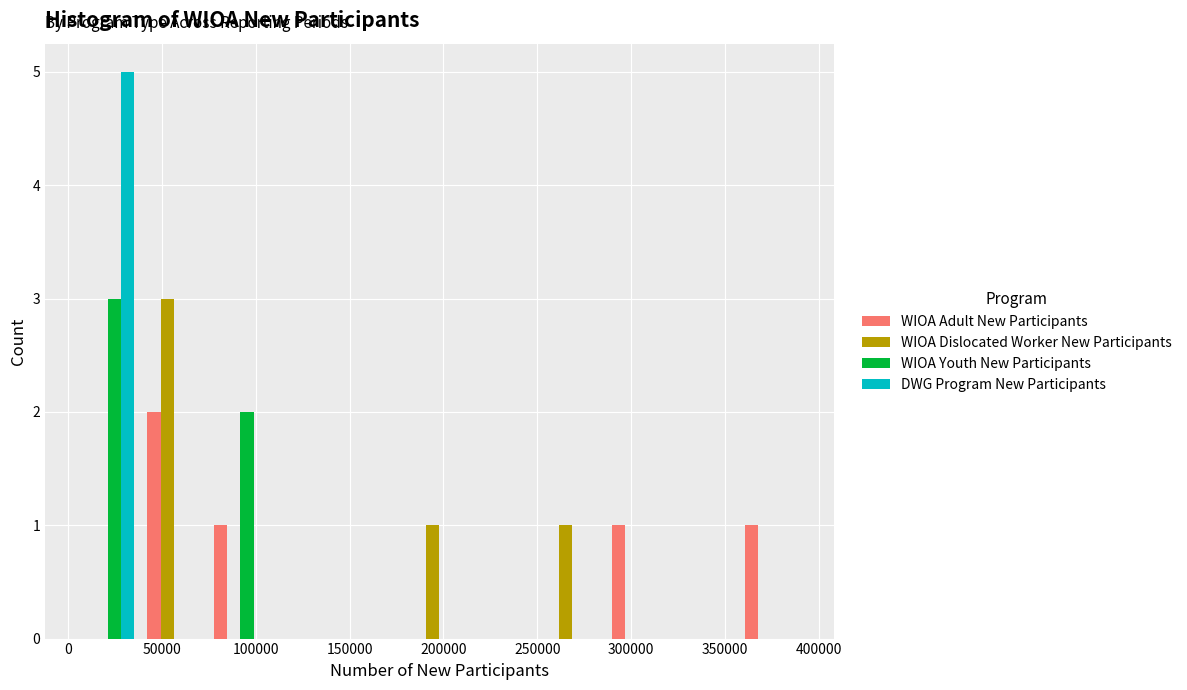

Reading left to right, transcribe this chart: for each range on the x-axis, give the height of each series' bar. Neither the bar edges nor the heights are printed on the chart, so give them approximately, as read against the axes.

5000 to 40000: WIOA Adult New Participants=0	WIOA Dislocated Worker New Participants=0	WIOA Youth New Participants=3	DWG Program New Participants=5
40000 to 75000: WIOA Adult New Participants=2	WIOA Dislocated Worker New Participants=3	WIOA Youth New Participants=0	DWG Program New Participants=0
75000 to 110000: WIOA Adult New Participants=1	WIOA Dislocated Worker New Participants=0	WIOA Youth New Participants=2	DWG Program New Participants=0
110000 to 145000: WIOA Adult New Participants=0	WIOA Dislocated Worker New Participants=0	WIOA Youth New Participants=0	DWG Program New Participants=0
145000 to 180000: WIOA Adult New Participants=0	WIOA Dislocated Worker New Participants=0	WIOA Youth New Participants=0	DWG Program New Participants=0
180000 to 215000: WIOA Adult New Participants=0	WIOA Dislocated Worker New Participants=1	WIOA Youth New Participants=0	DWG Program New Participants=0
215000 to 250000: WIOA Adult New Participants=0	WIOA Dislocated Worker New Participants=0	WIOA Youth New Participants=0	DWG Program New Participants=0
250000 to 285000: WIOA Adult New Participants=0	WIOA Dislocated Worker New Participants=1	WIOA Youth New Participants=0	DWG Program New Participants=0
285000 to 320000: WIOA Adult New Participants=1	WIOA Dislocated Worker New Participants=0	WIOA Youth New Participants=0	DWG Program New Participants=0
320000 to 355000: WIOA Adult New Participants=0	WIOA Dislocated Worker New Participants=0	WIOA Youth New Participants=0	DWG Program New Participants=0
355000 to 390000: WIOA Adult New Participants=1	WIOA Dislocated Worker New Participants=0	WIOA Youth New Participants=0	DWG Program New Participants=0